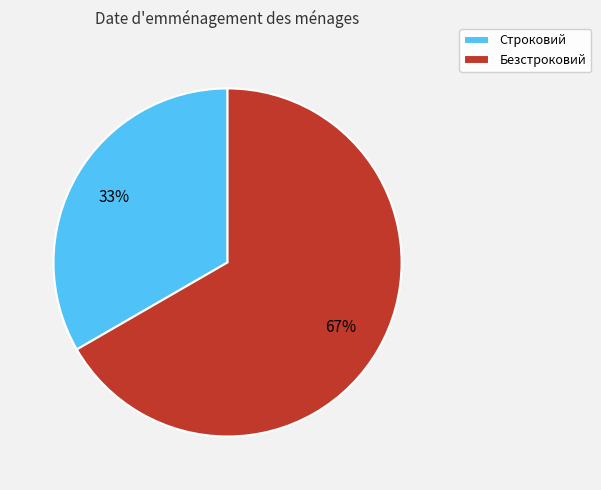

Do Строковий and Безстроковий together represent more than half of the pie?

Yes